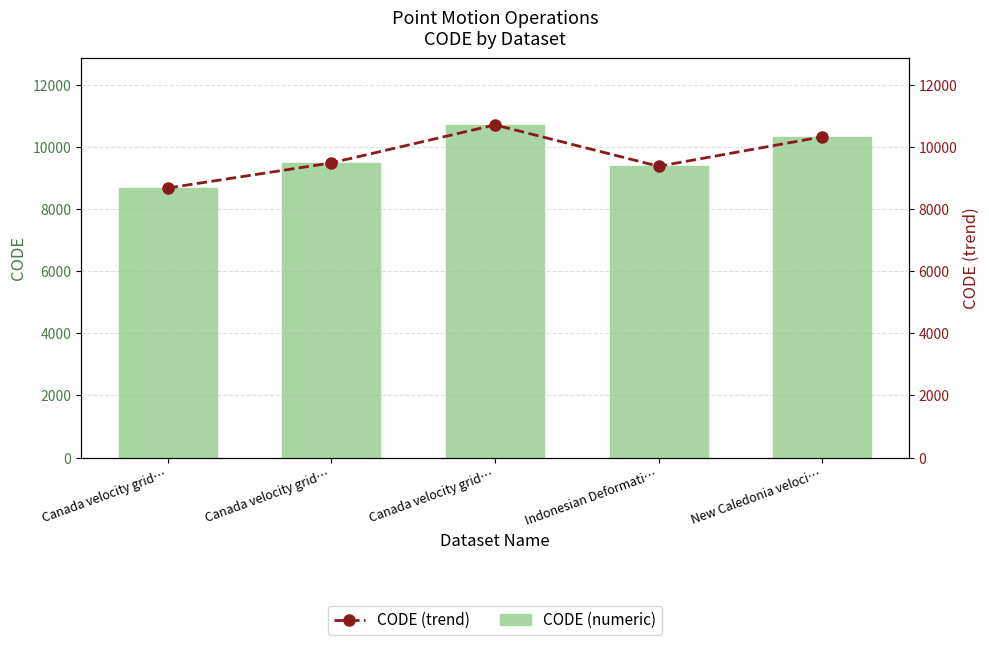

What value does the CODE (numeric) series have at Canada velocity grid…, to the nearest 50?

9500